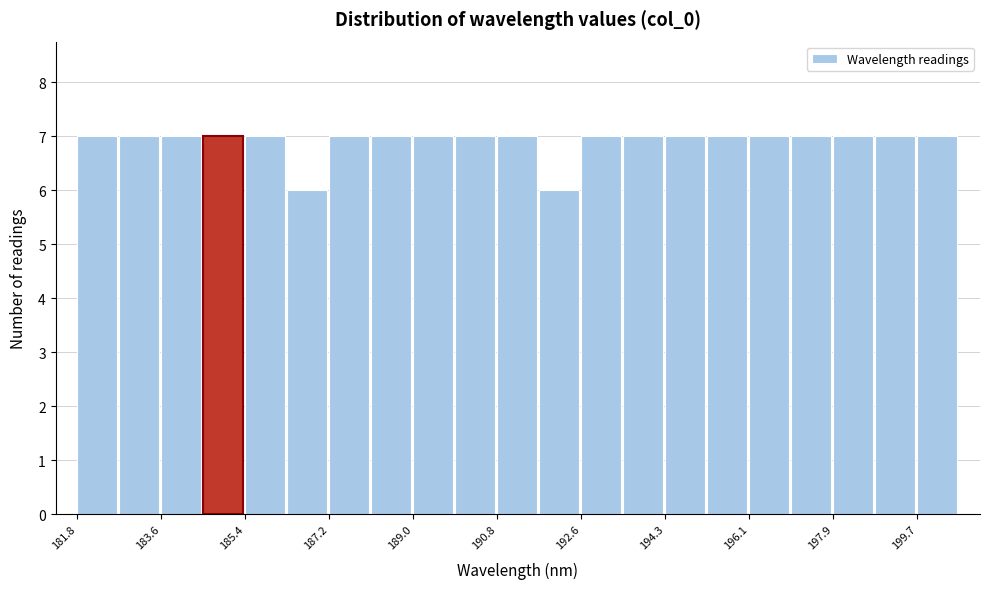

Reading left to right, list every bar in this chart as the range it spans on the x-axis followed by its height. Neither the bar edges nor the heights are printed on the chart, so give them approximately, as read against the axes.

181.8 to 182.8: 7
182.8 to 183.6: 7
183.6 to 184.6: 7
184.6 to 185.4: 7
185.4 to 186.4: 7
186.4 to 187.2: 6
187.2 to 188.0: 7
188.0 to 189.0: 7
189.0 to 189.8: 7
189.8 to 190.8: 7
190.8 to 191.6: 7
191.6 to 192.6: 6
192.6 to 193.4: 7
193.4 to 194.4: 7
194.4 to 195.2: 7
195.2 to 196.2: 7
196.2 to 197.0: 7
197.0 to 198.0: 7
198.0 to 198.8: 7
198.8 to 199.8: 7
199.8 to 200.6: 7